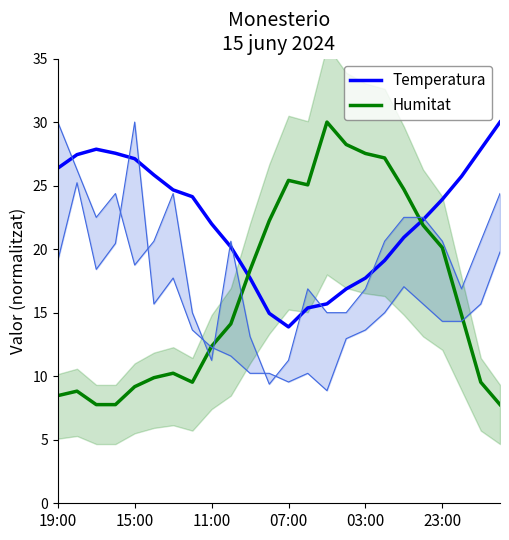

What are all the series names shown in the legend?

Temperatura, Humitat